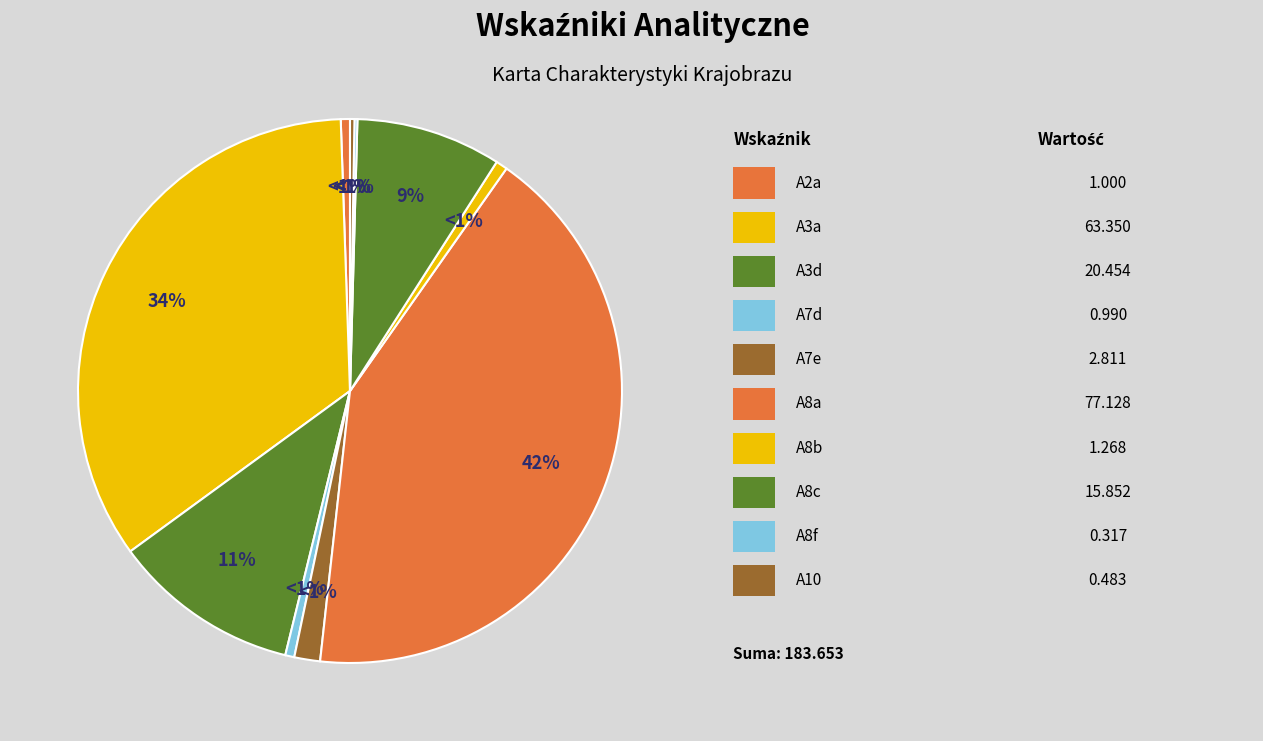

Does A2a account for over 50% of the chart?

No